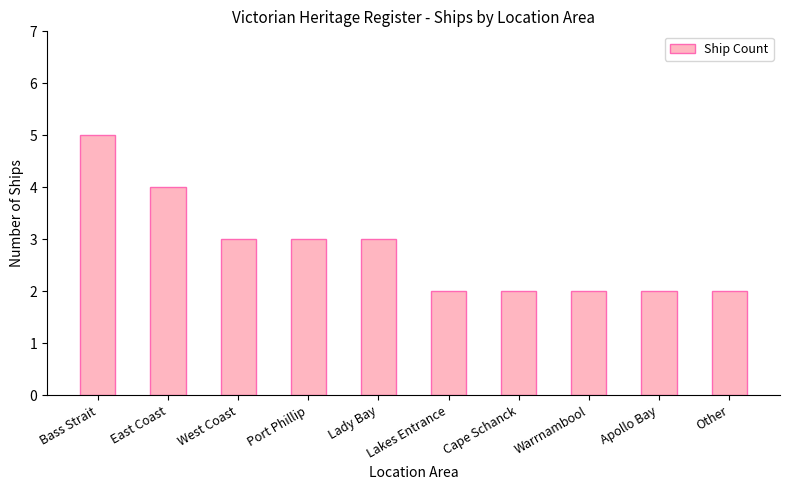

Are the bars grouped side by side (vs. stacked)?

No